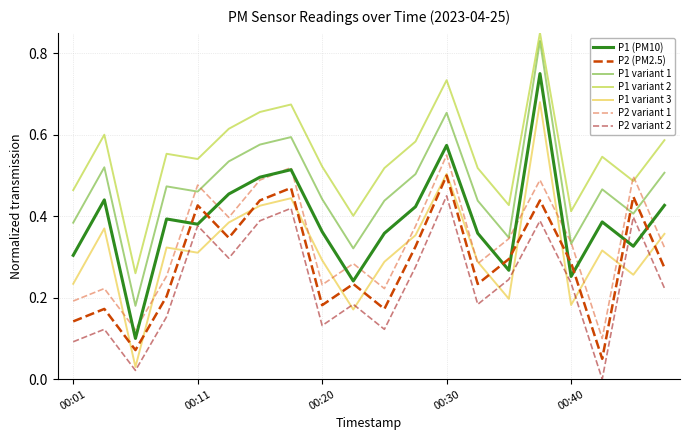

True or false: P2 (PM2.5) and P1 variant 2 intersect in this chart.

False